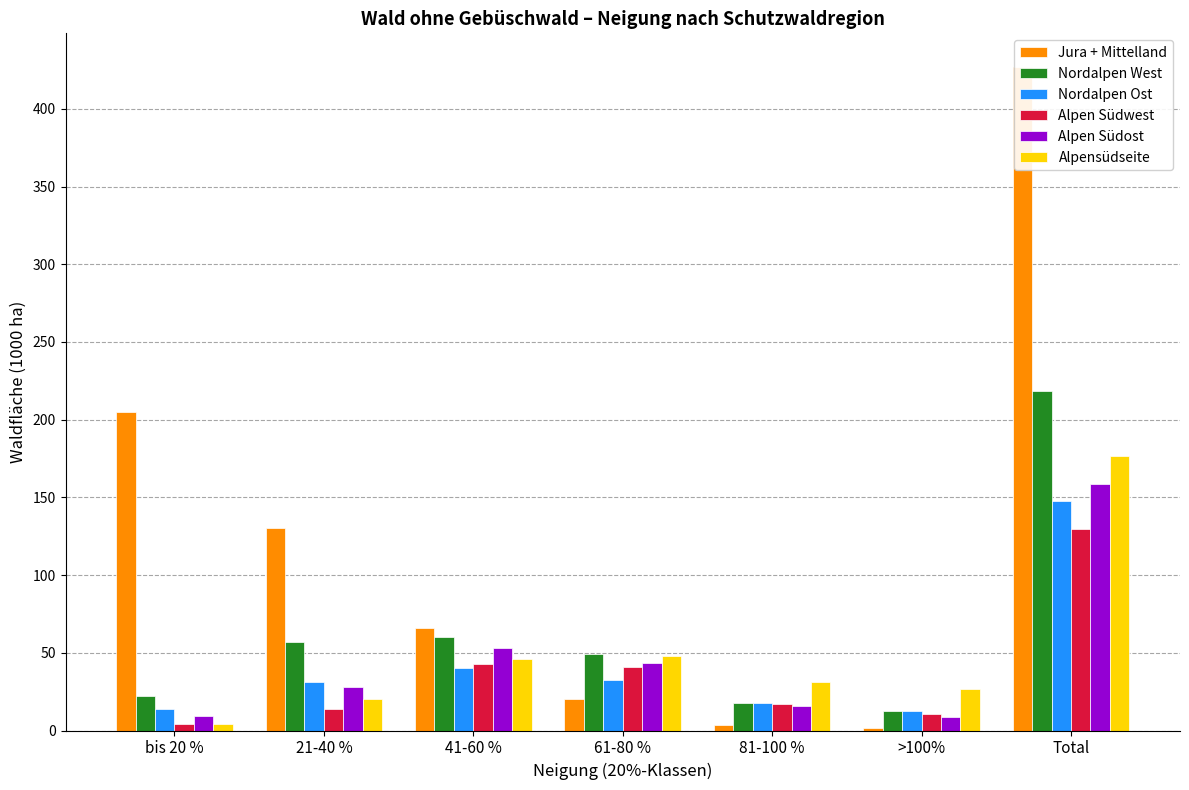

List the series in order of their peak value, highest first.

Jura + Mittelland, Nordalpen West, Alpensüdseite, Alpen Südost, Nordalpen Ost, Alpen Südwest